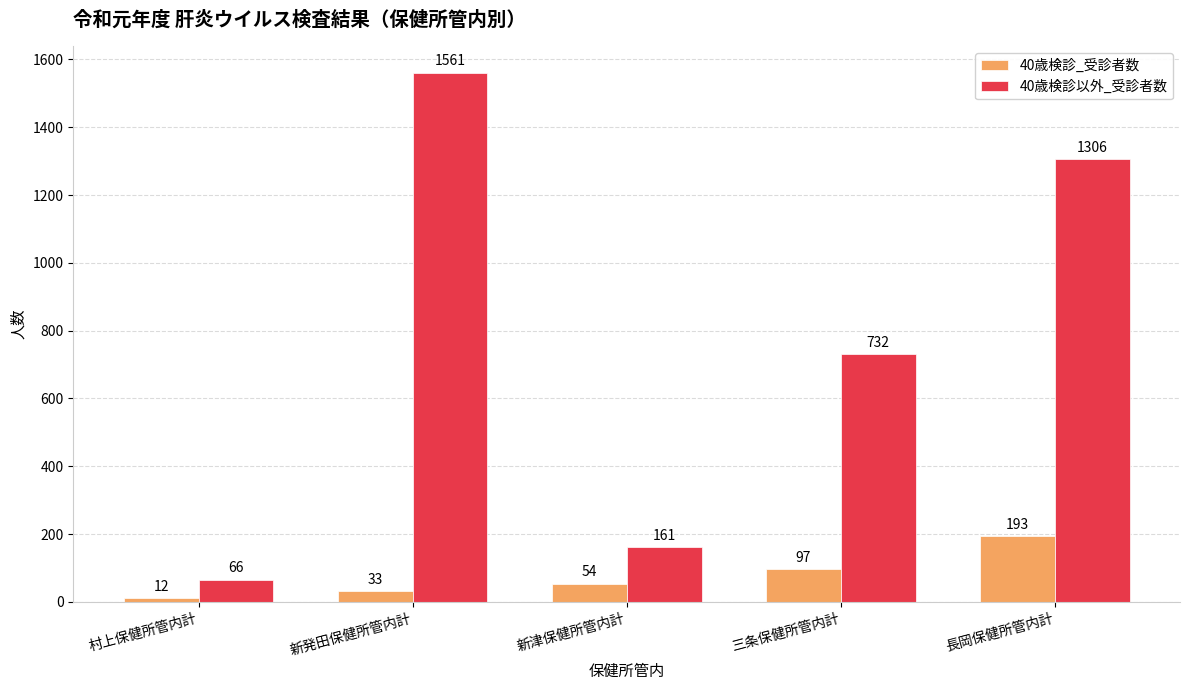

How many bars are there in each group?

2